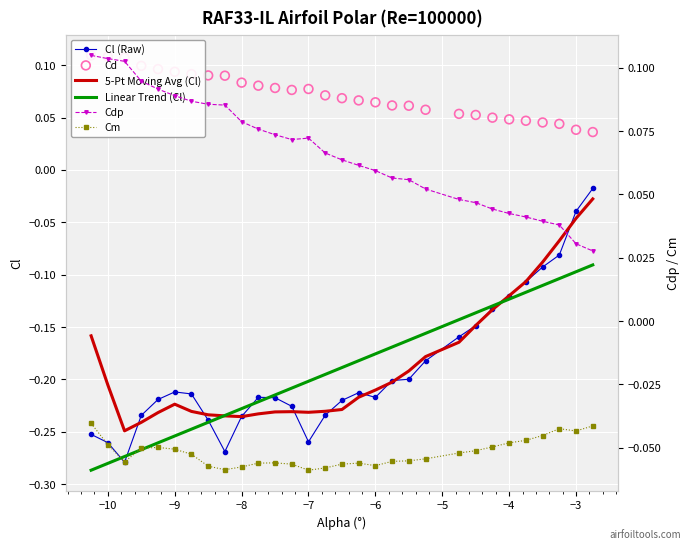

What are all the series names shown in the legend?

Cl (Raw), 5-Pt Moving Avg (Cl), Linear Trend (Cl), Cd, Cdp, Cm